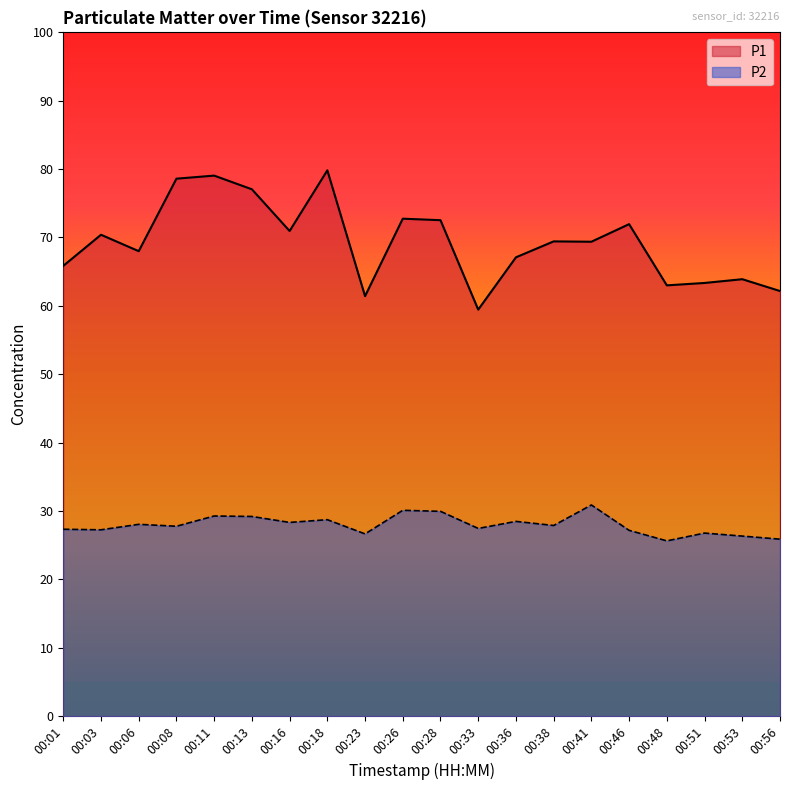

What is the smallest value displayed?

25.6